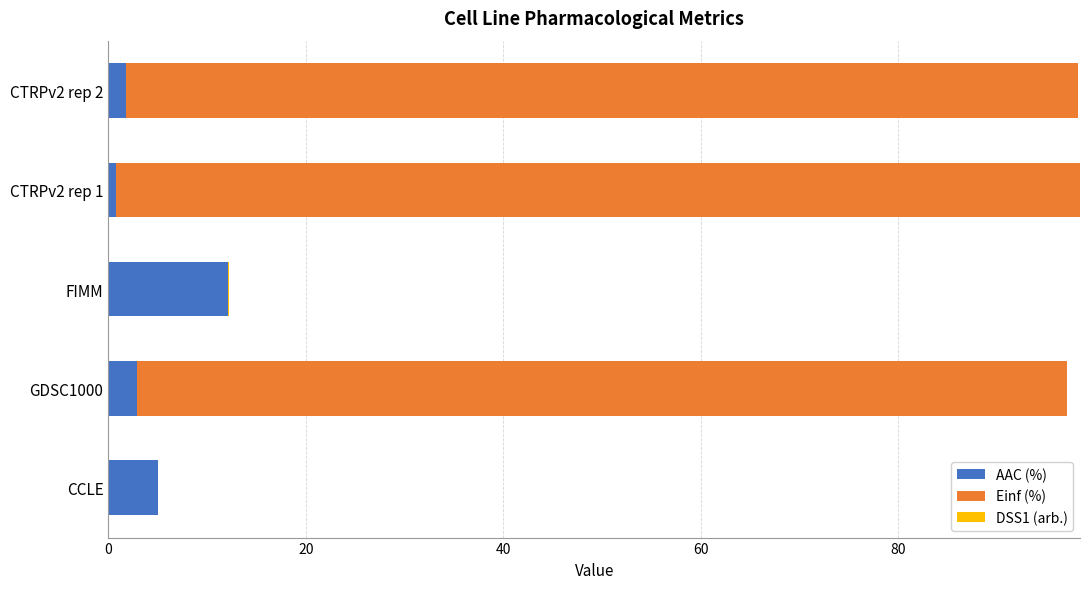

Is it true that AAC (%) equals 12.2 at FIMM?

True